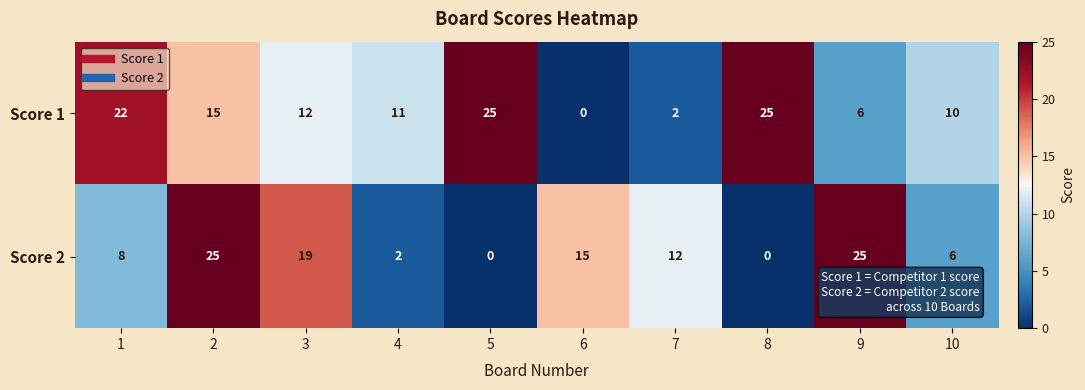

What is the difference between the highest and lowest values at 5?

25